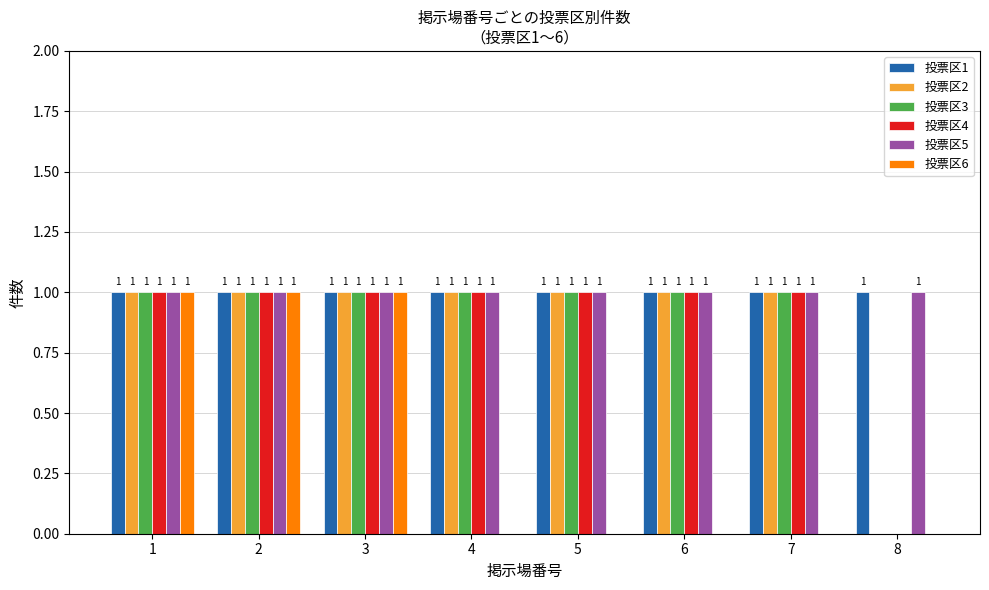

True or false: 投票区6 has a value of 0 at 8.

True